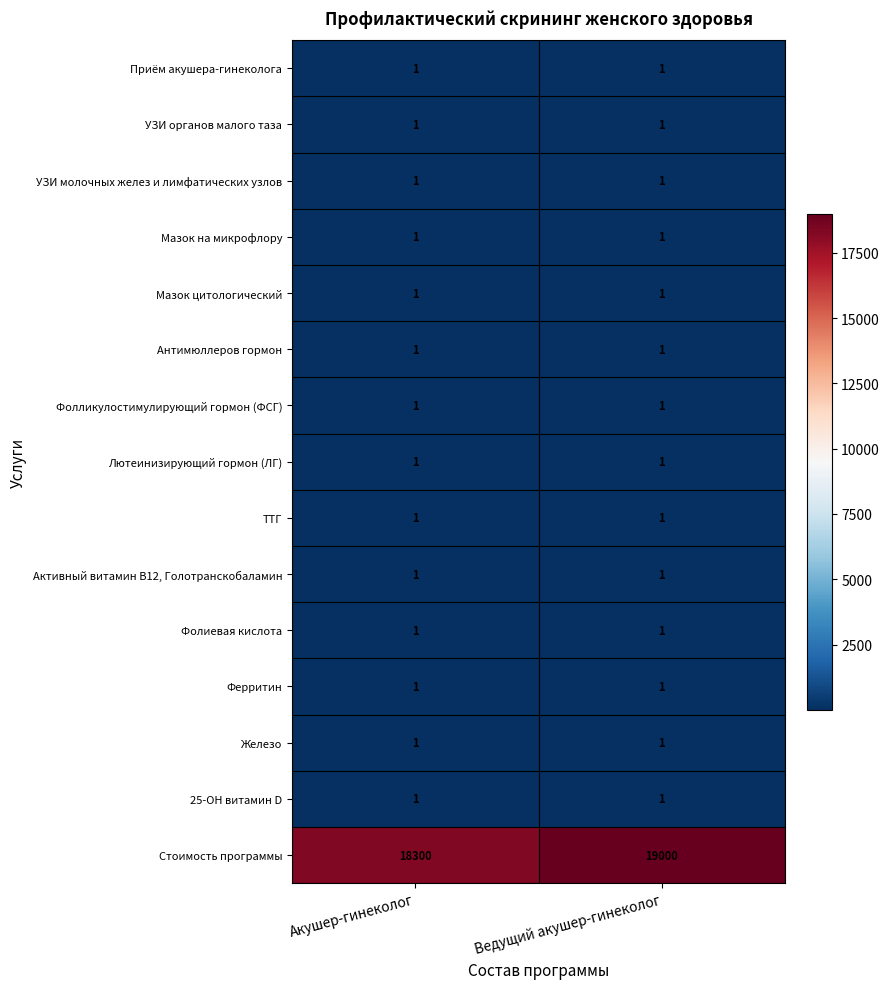

What is the highest value of the Стоимость программы series?

19000